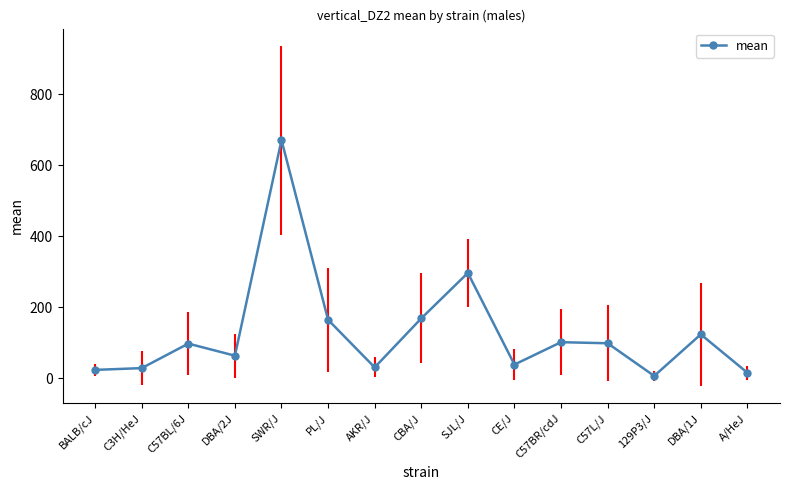

Where is the first local maximum?

C57BL/6J